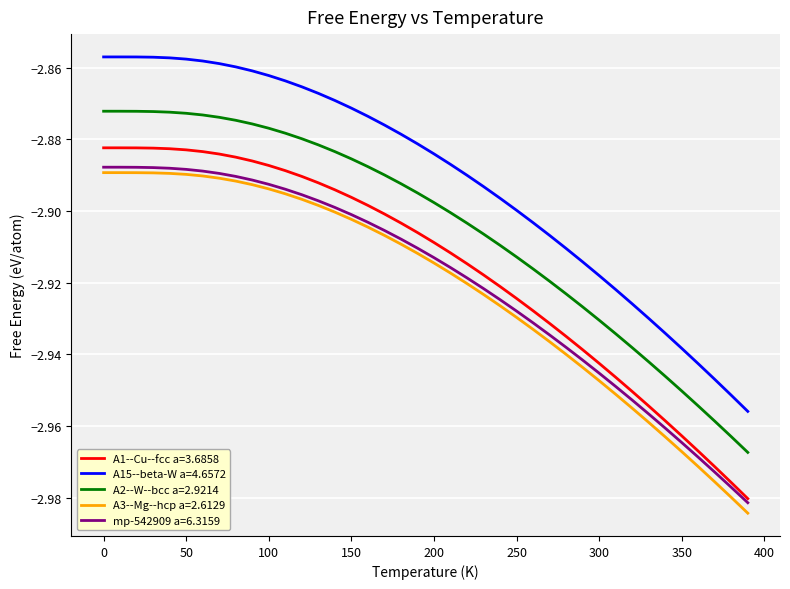

True or false: A15--beta-W a=4.6572 and mp-542909 a=6.3159 intersect in this chart.

False